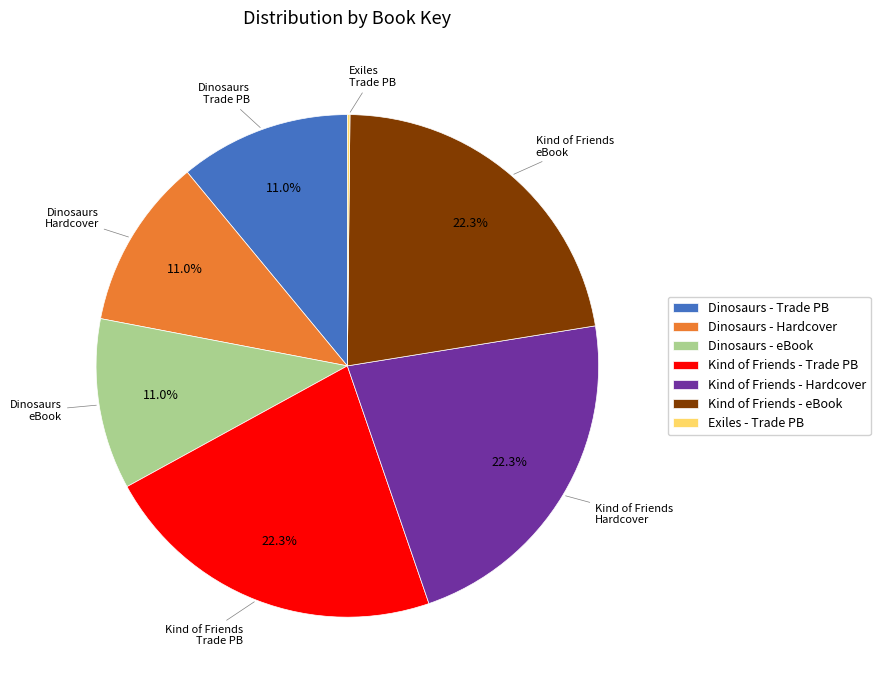

What portion of the pie excludes Dinosaurs - Hardcover?

89.0%